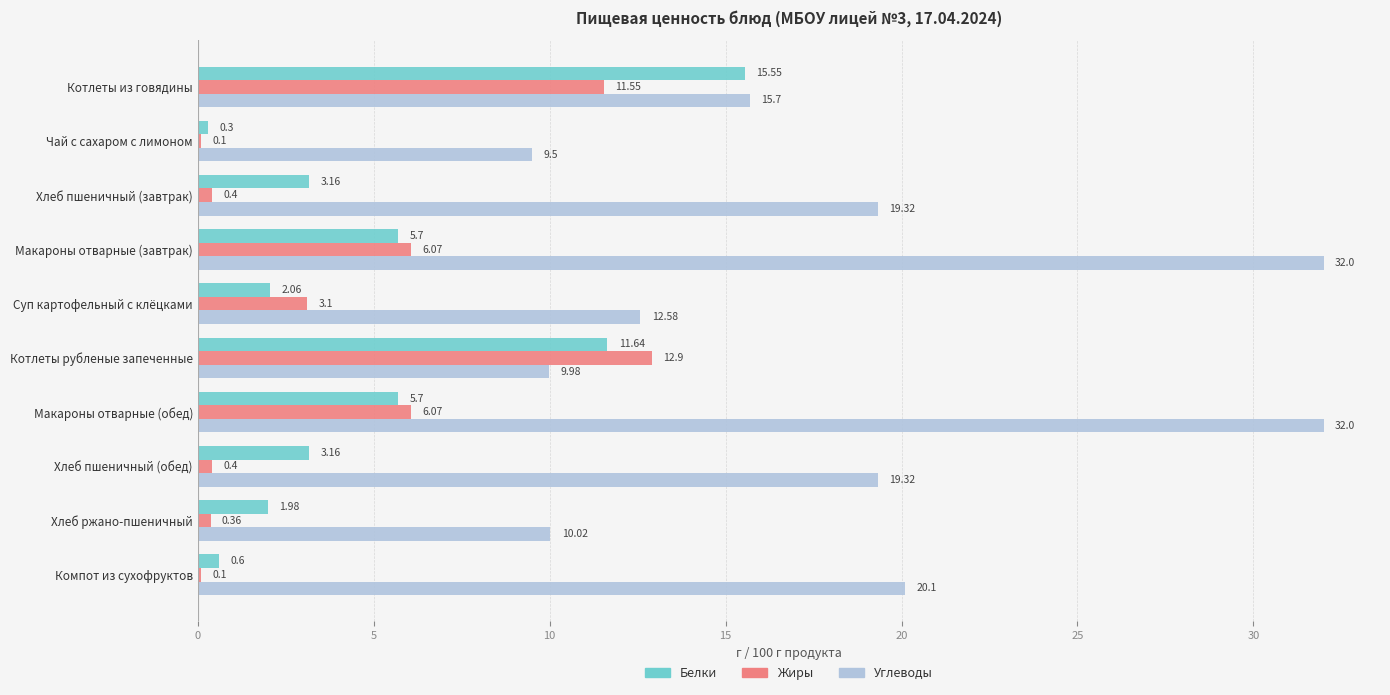

How many values in the Жиры series exceed 3?

5